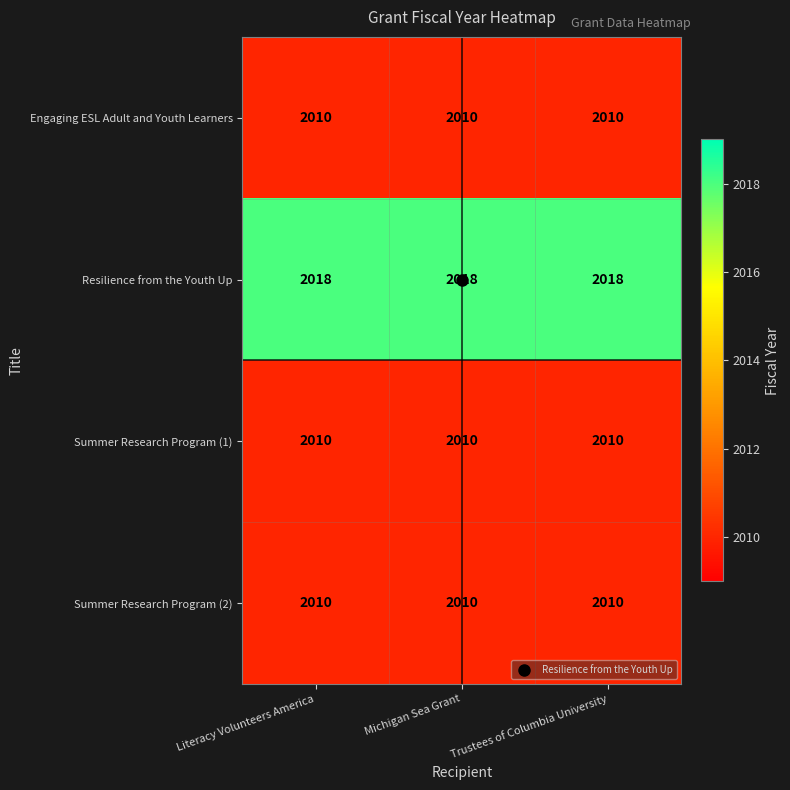

At how many categories does at least one series exceed 2017?

3